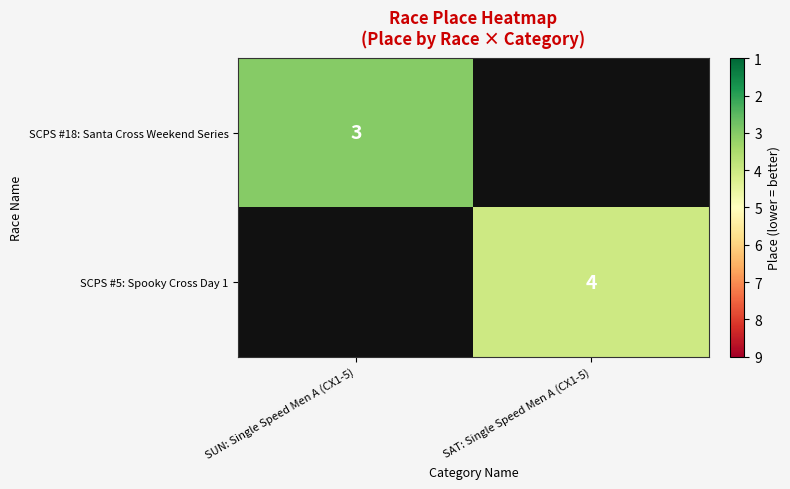

True or false: SCPS #5: Spooky Cross Day 1 has a value of 7 at SAT: Single Speed Men A (CX1-5).

False